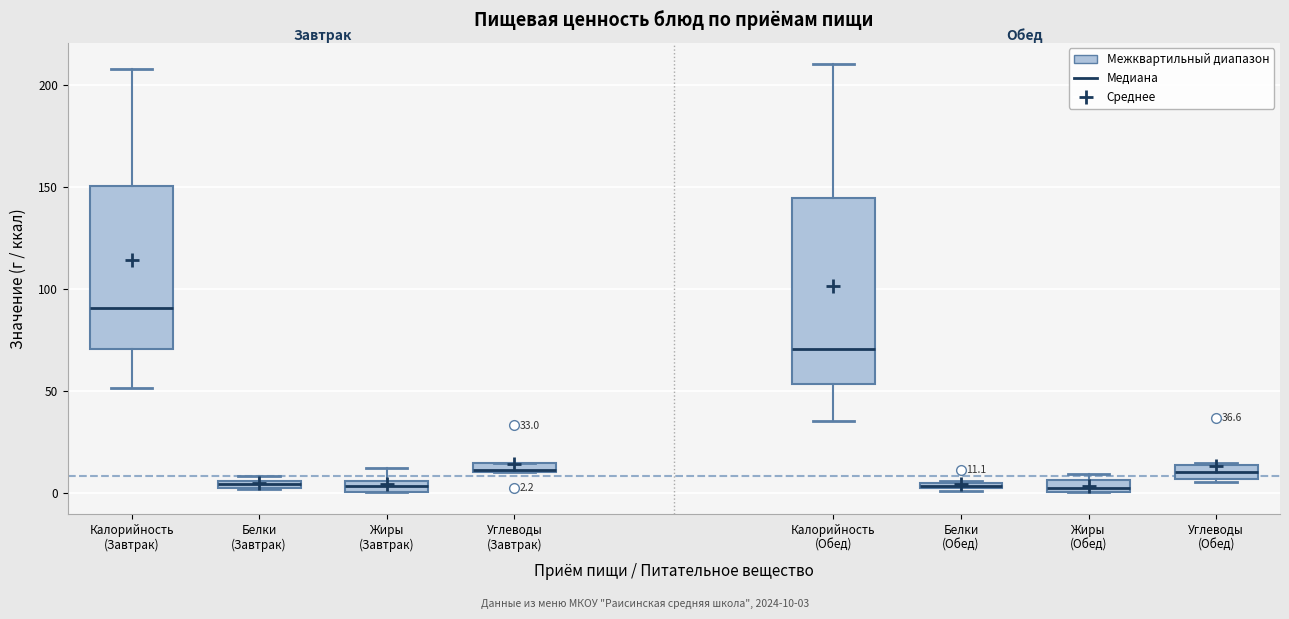

Comparing the boxes themselves (not the whiskers), which one is the tallest?

Калорийность (Обед)